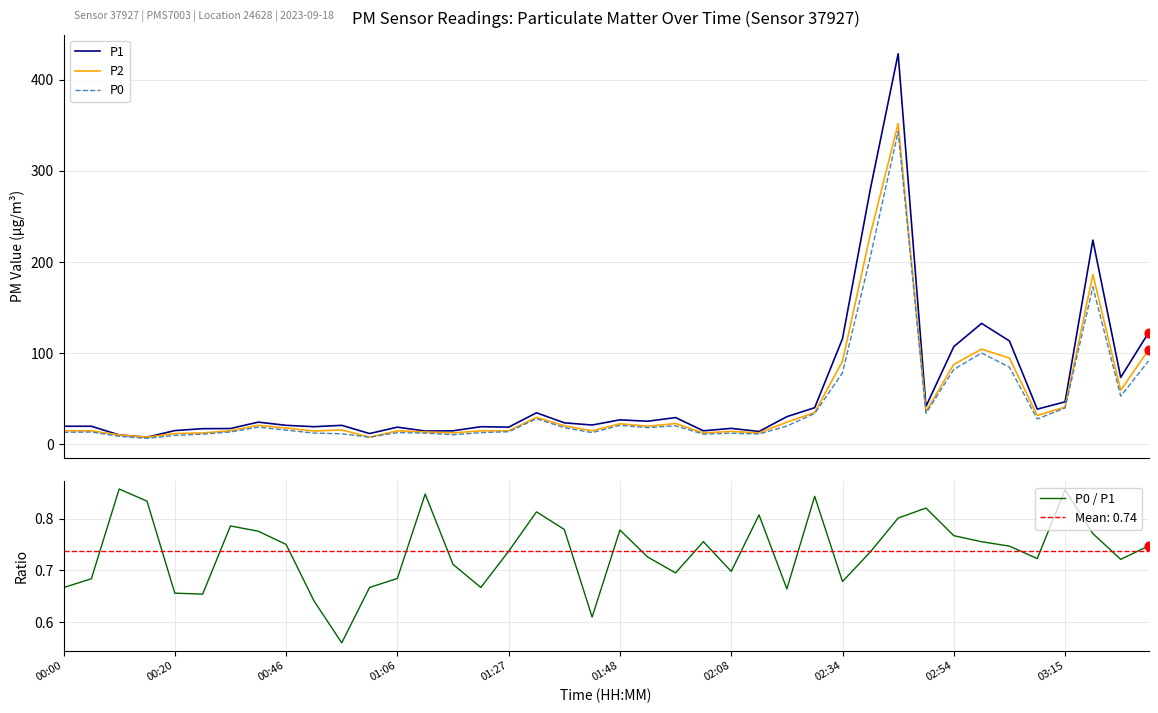

Which series has the largest total across all categories?

P1